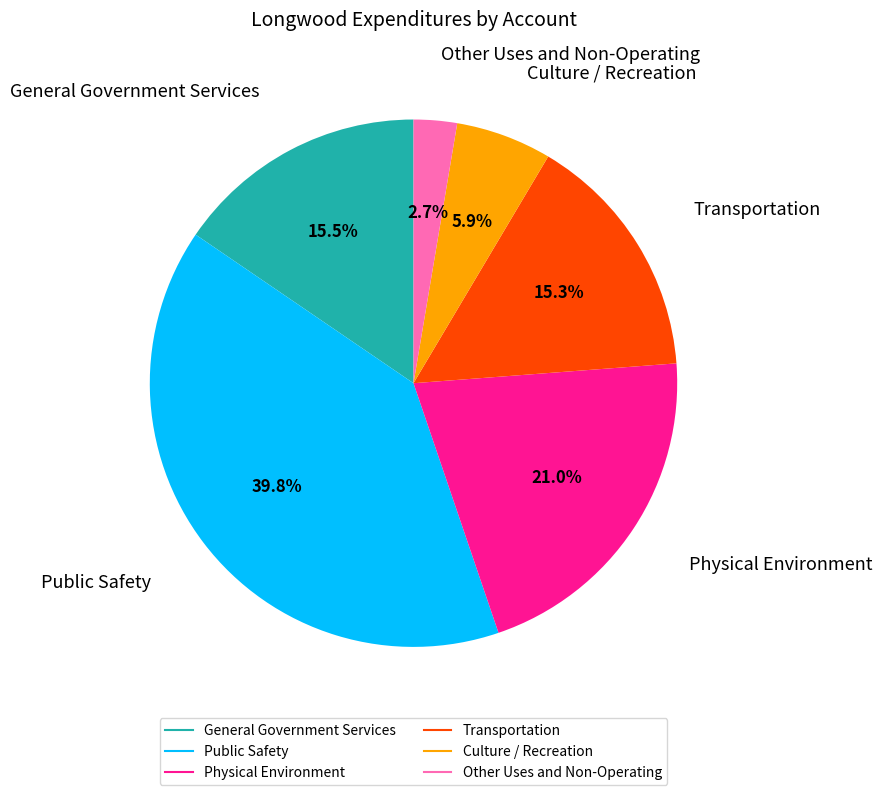

How much of the chart is everything except Culture / Recreation?

94.1%